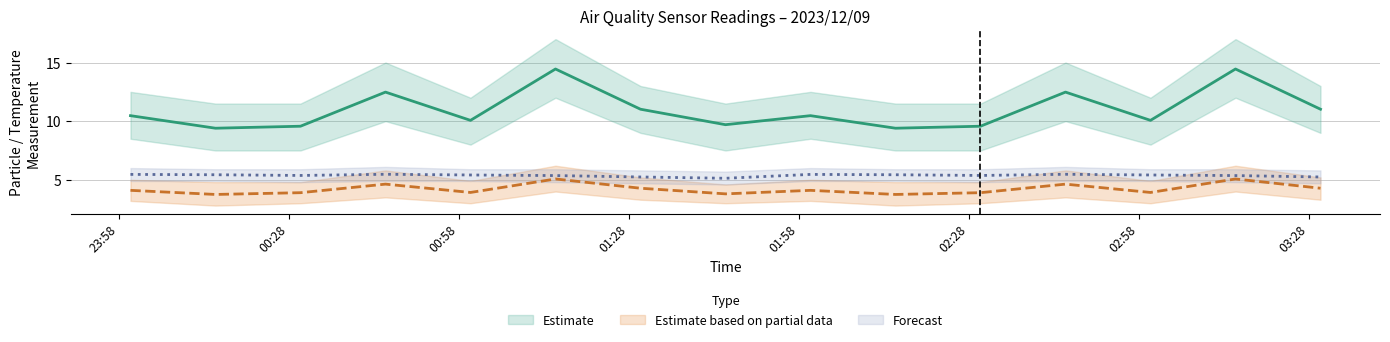

At which category does SDS_P2 reach its first local peak?

2023/12/09 00:45